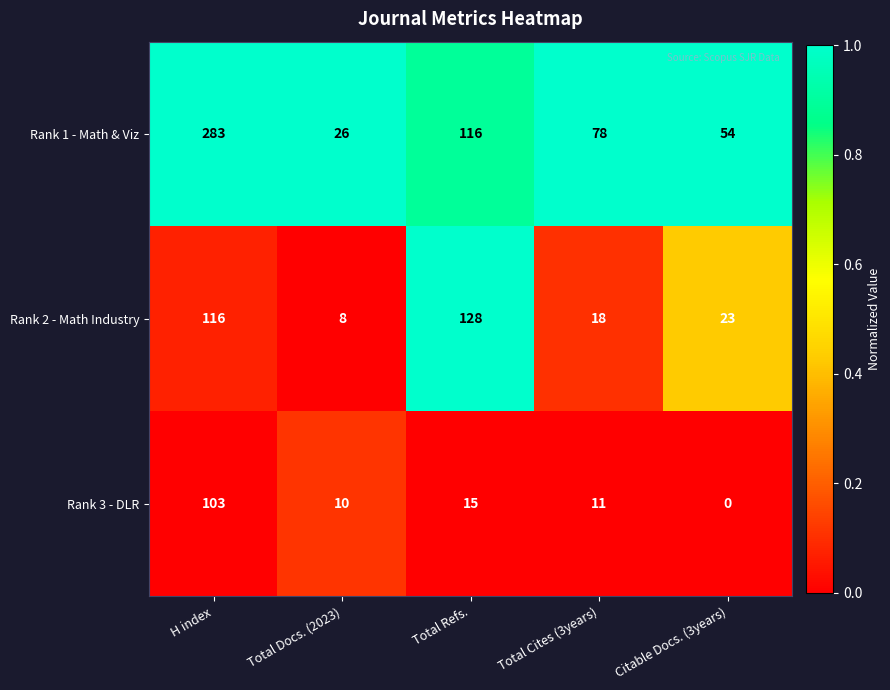

What is the difference between the highest and lowest values at Citable Docs. (3years)?

54